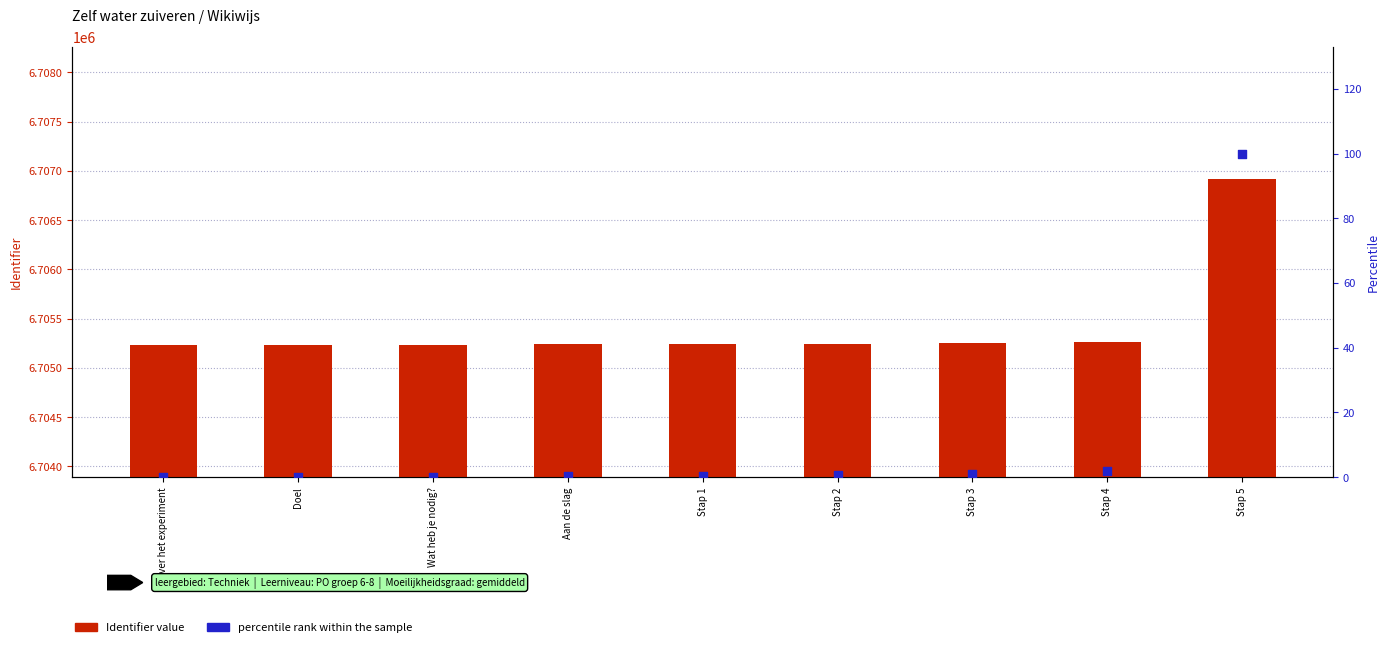

Which series reaches the minimum Y coordinate?

percentile rank within the sample